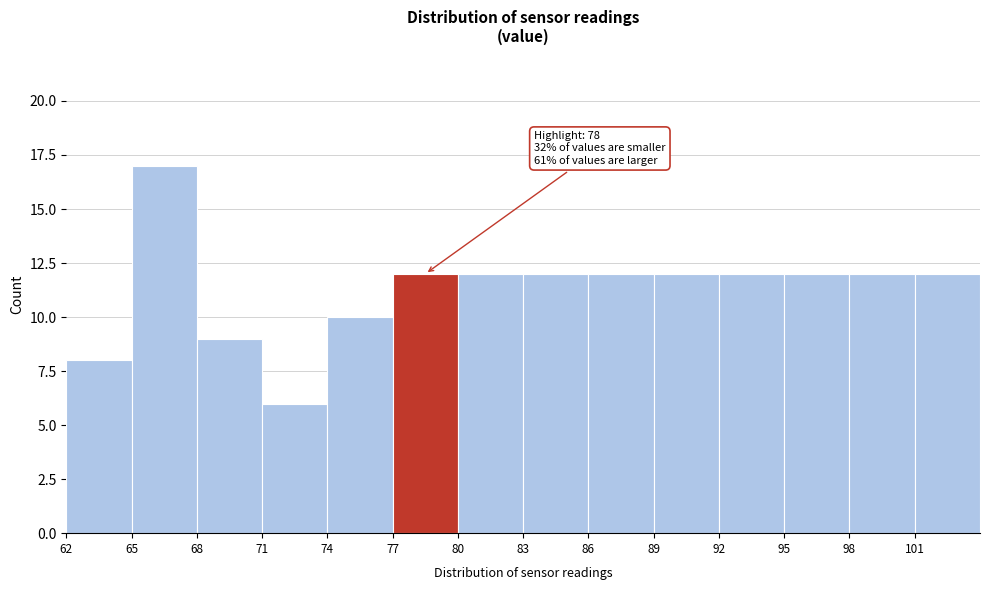

Over which range of the x-axis is the bar tallest?

65 to 68